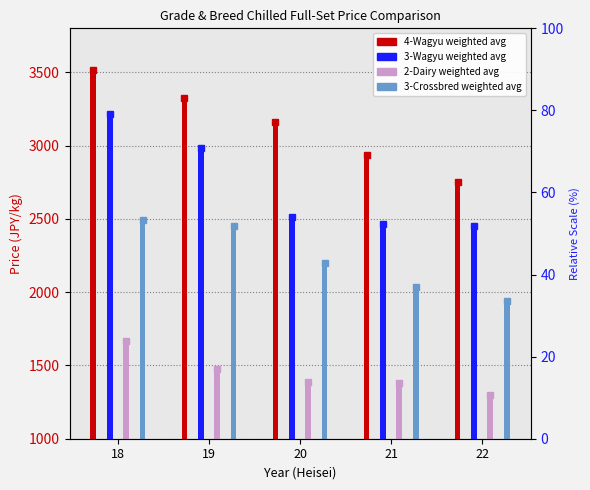

Are the bars horizontal?

No